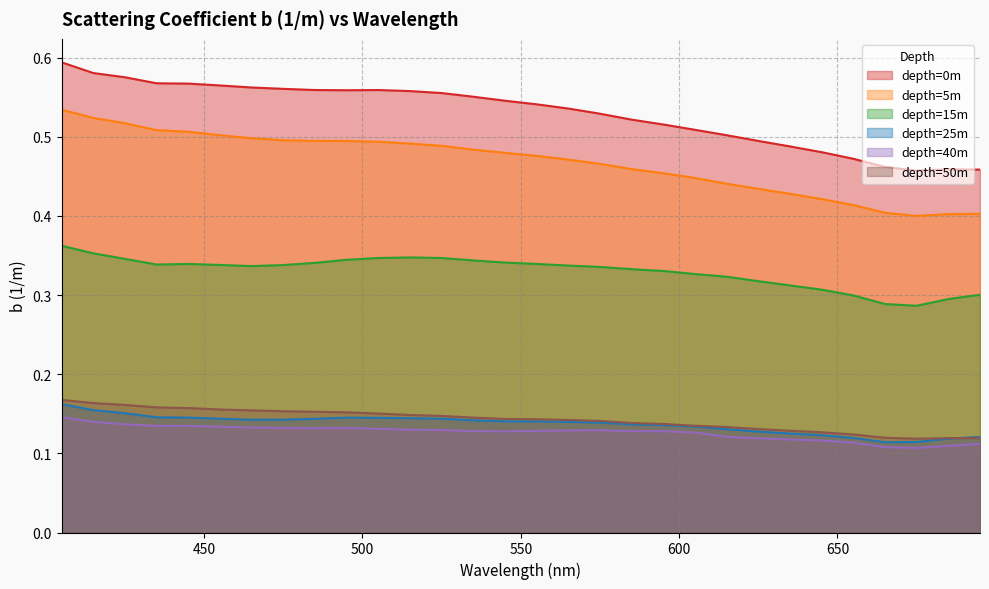

In depth_0, how many points are lower than both neighbors (excluding endpoints)?

2